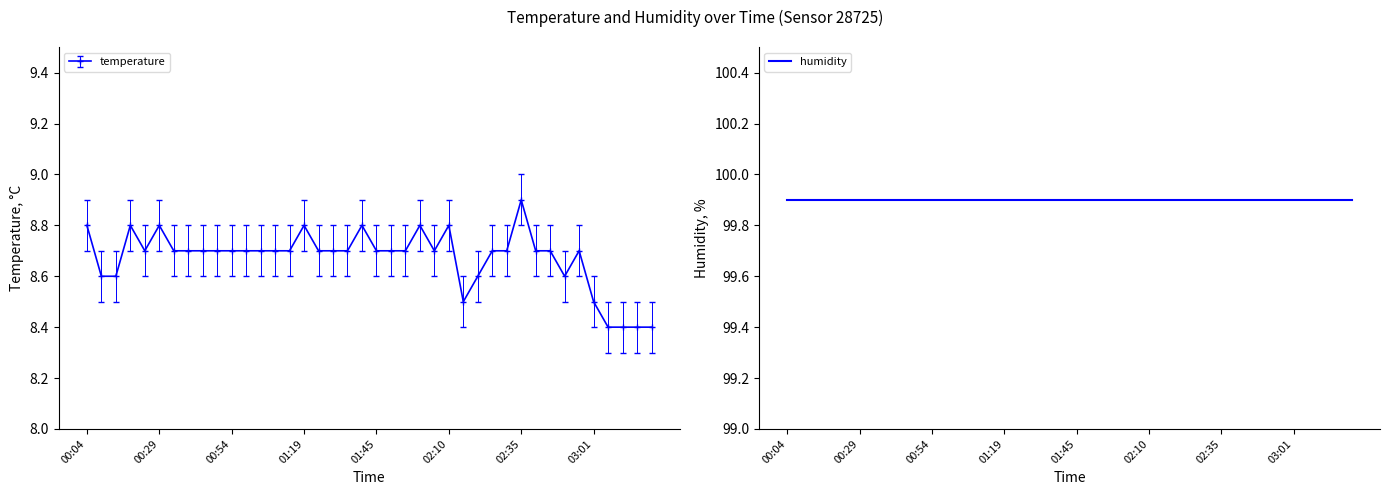

Reading right to left, list all the values displayed in this chart.

8.4	8.4	8.4	8.4	8.5	8.7	8.6	8.7	8.7	8.9	8.7	8.7	8.6	8.5	8.8	8.7	8.8	8.7	8.7	8.7	8.8	8.7	8.7	8.7	8.8	8.7	8.7	8.7	8.7	8.7	8.7	8.7	8.7	8.7	8.8	8.7	8.8	8.6	8.6	8.8